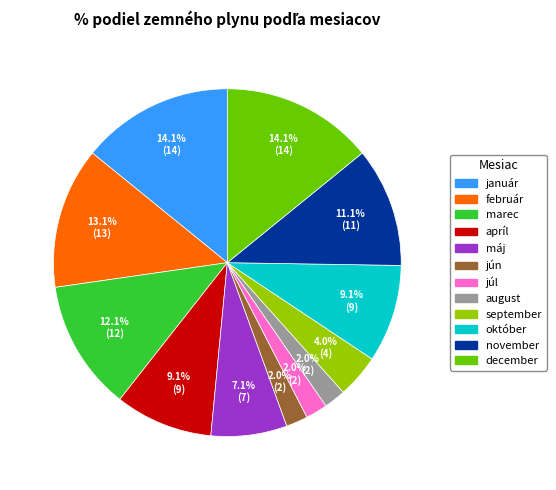

To the nearest percent, what is the difference between the december and november slice percentages?

3%